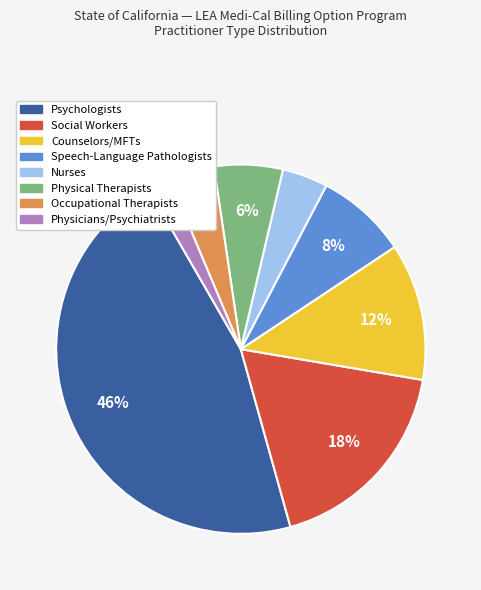

Is there any slice that represents more than half of the pie?

No